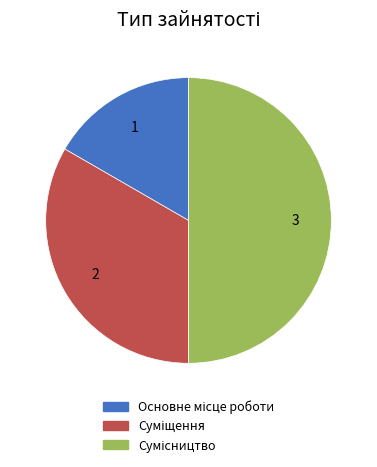

To the nearest percent, what percentage of the pie is Сумісництво?

50%